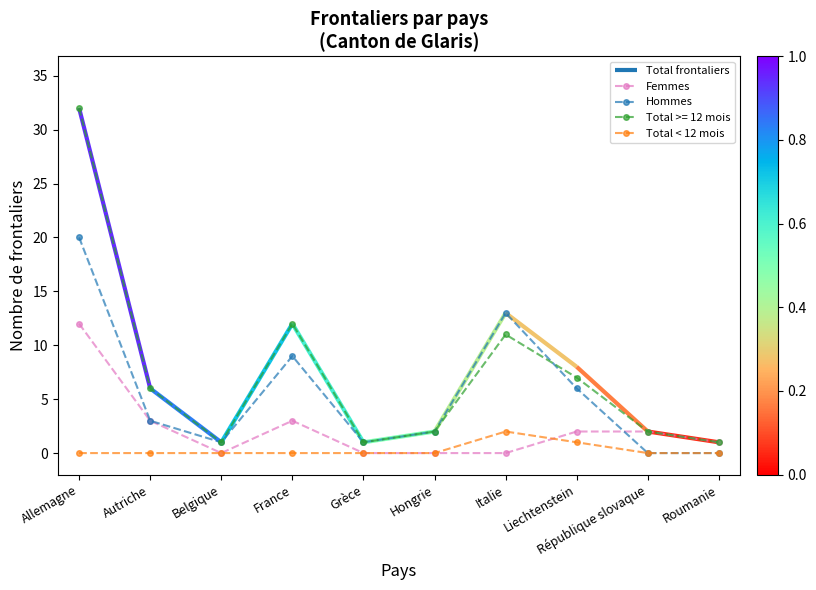

At which category does Femmes reach its first local peak?

France